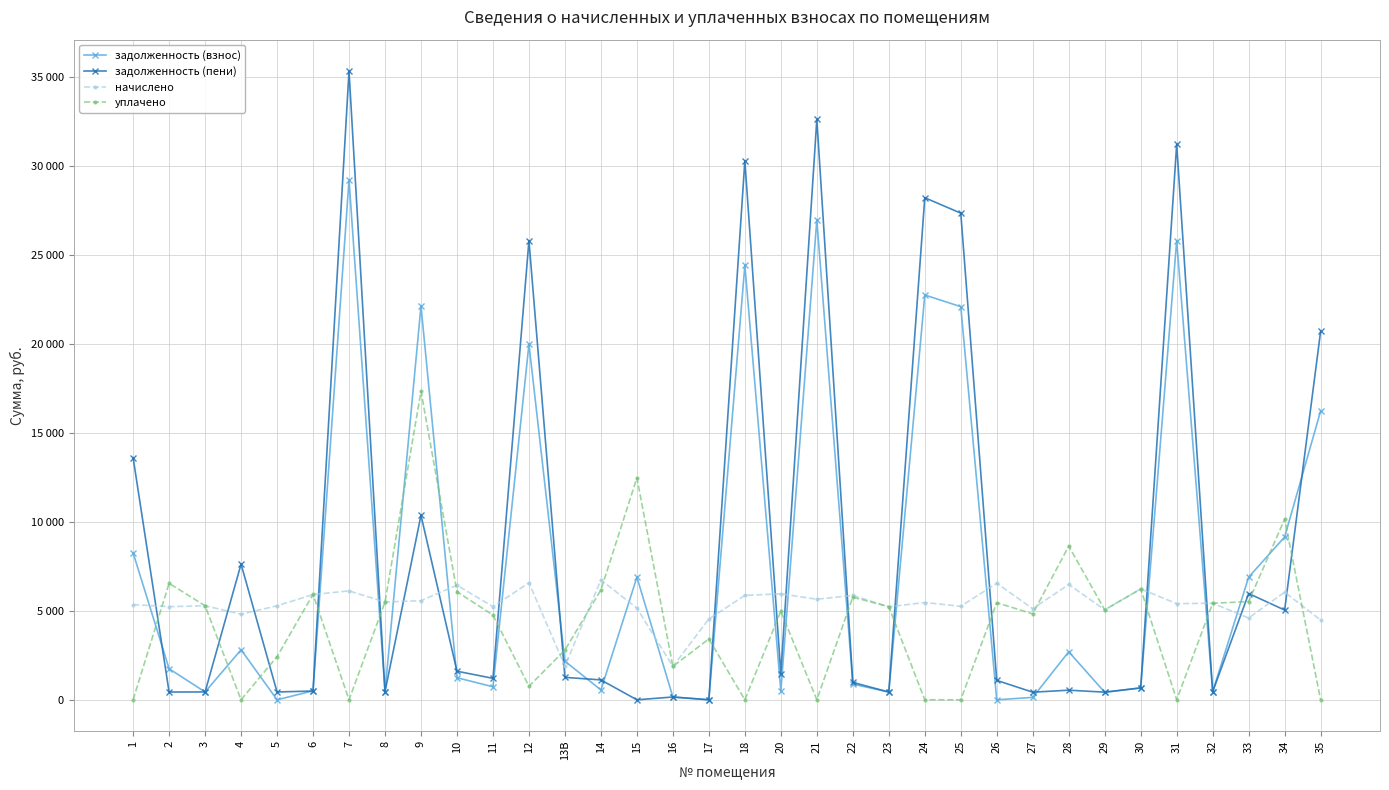

How many times do задолженность (пени) and начислено cross each other?

20